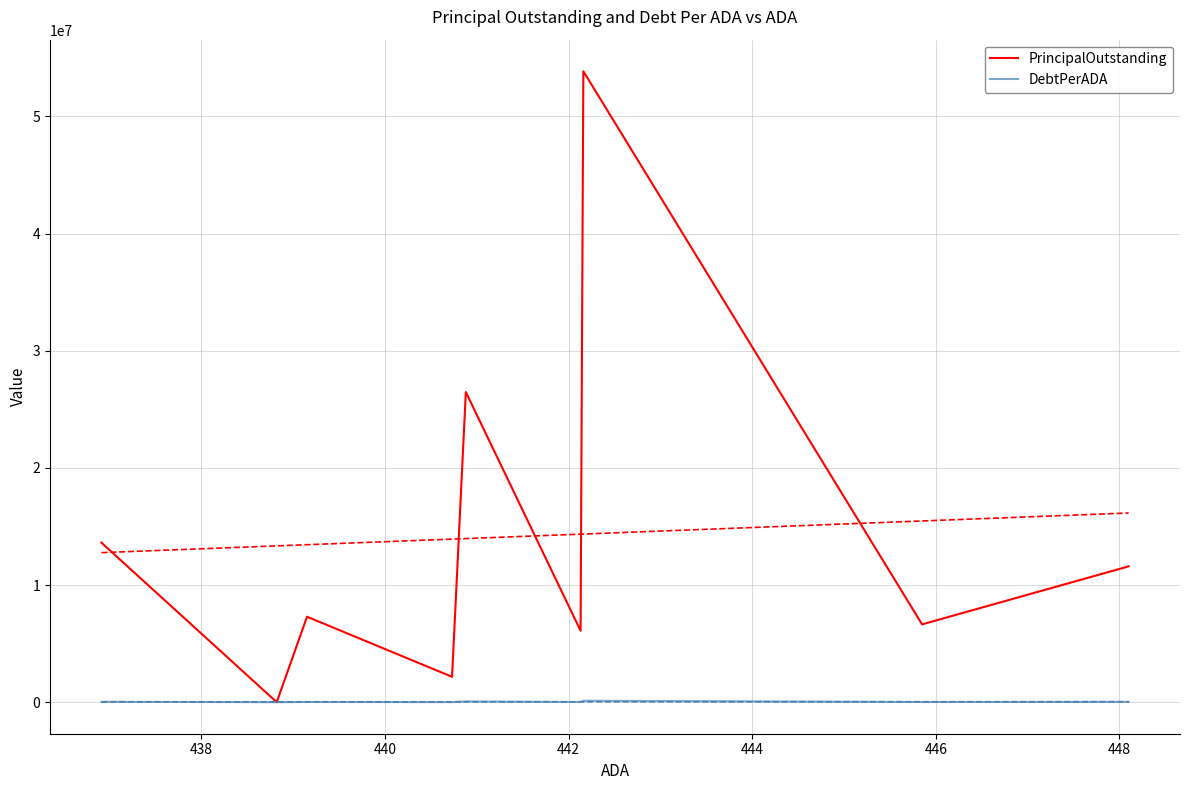

List the series in order of their overall mean, highest first.

PrincipalOutstanding, DebtPerADA